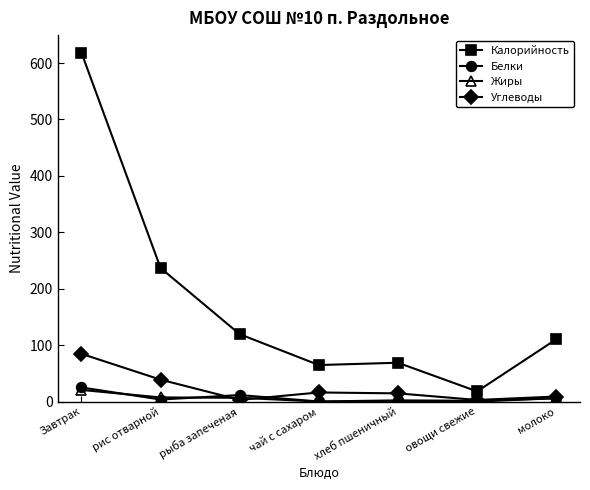

Does the chart display data point markers on the line(s)?

Yes